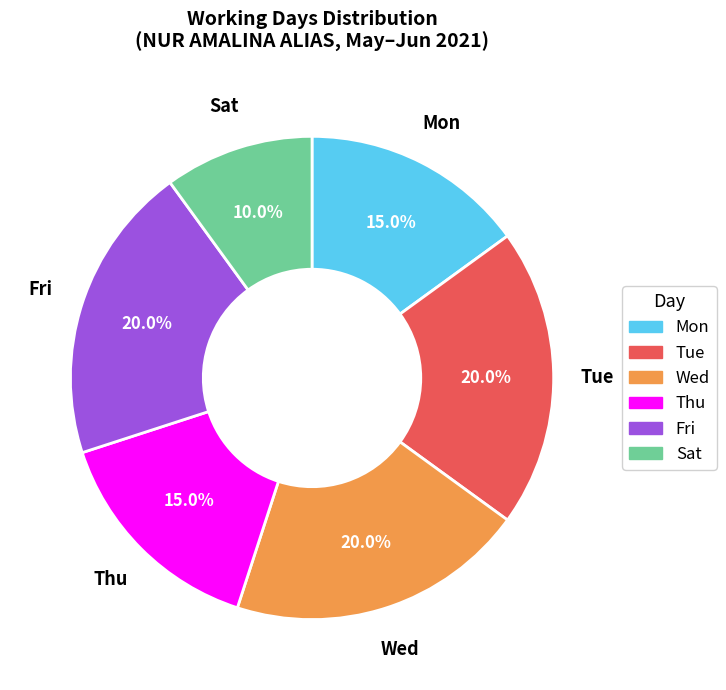

Is there any slice that represents more than half of the pie?

No